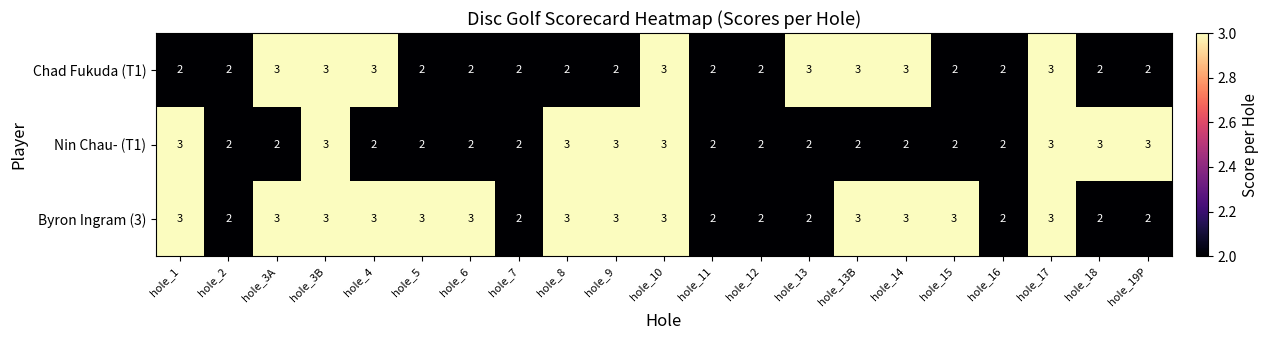

What is the highest value of the Chad Fukuda (T1) series?

3